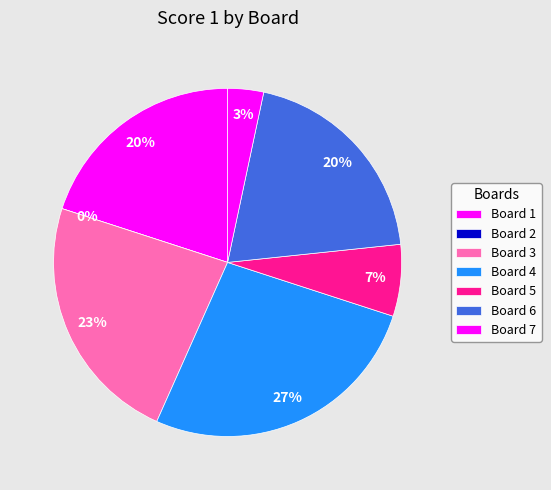

How many segments does this pie chart have?

7